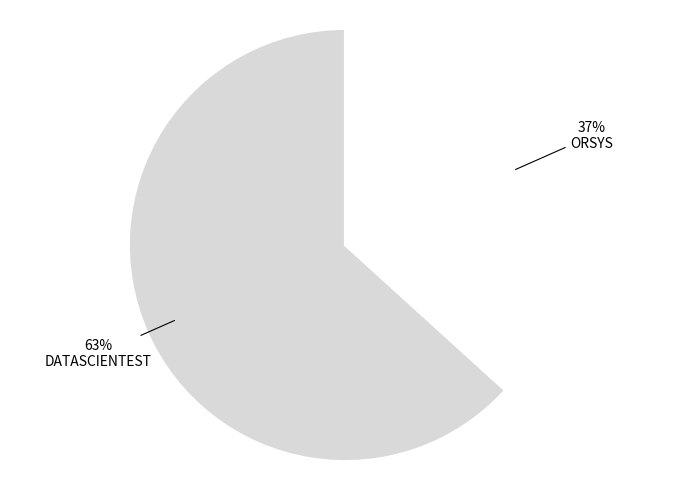

How many segments does this pie chart have?

2